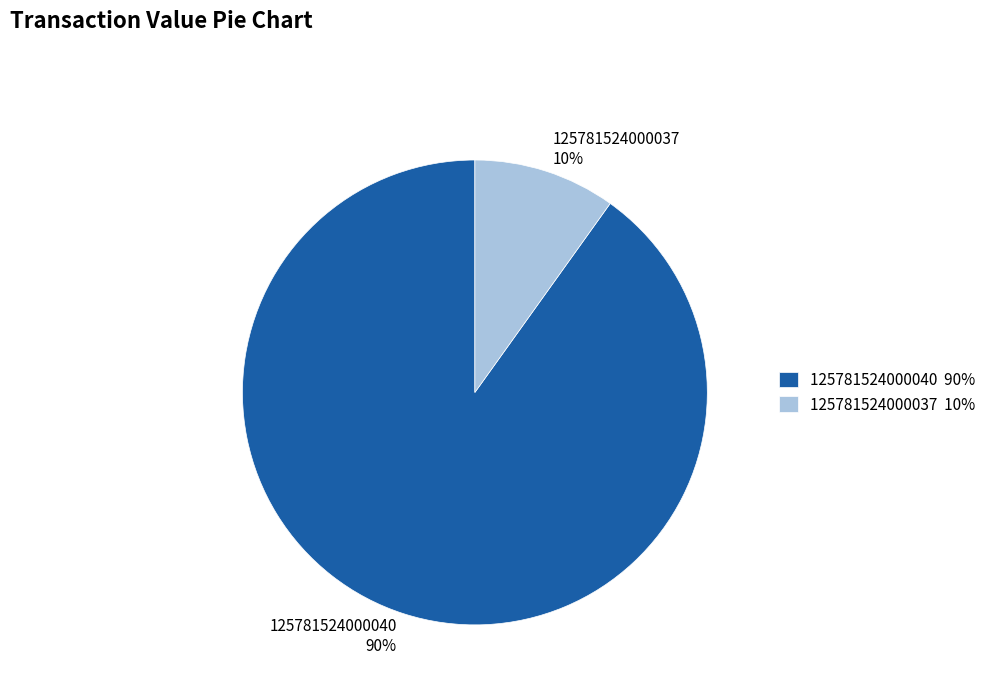

Is the sum of 125781524000037 10% and 125781524000040 90% greater than half?

Yes